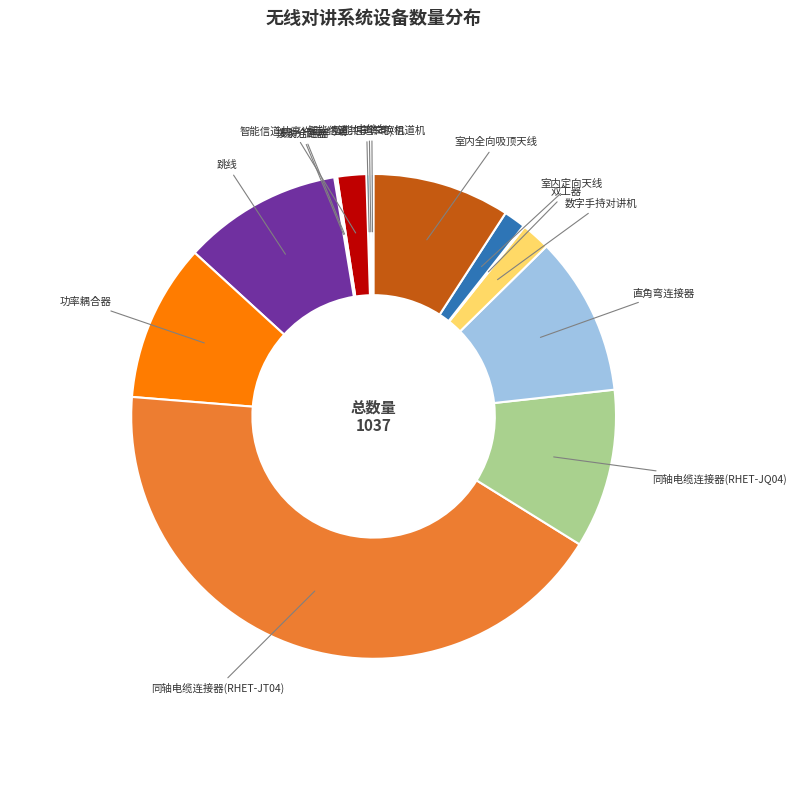

Which category has the biggest portion of the pie?

同轴电缆连接器(RHET-JT04)